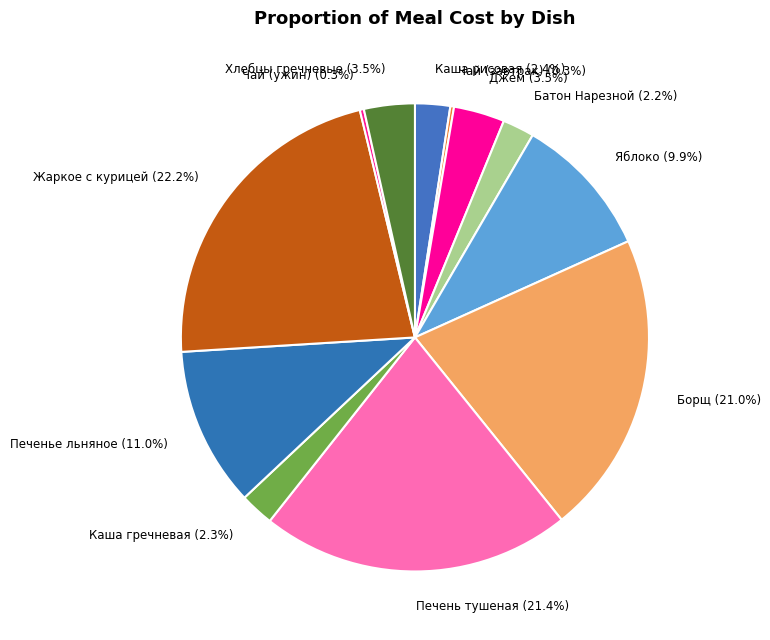

Which slice is the largest?

Жаркое с курицей